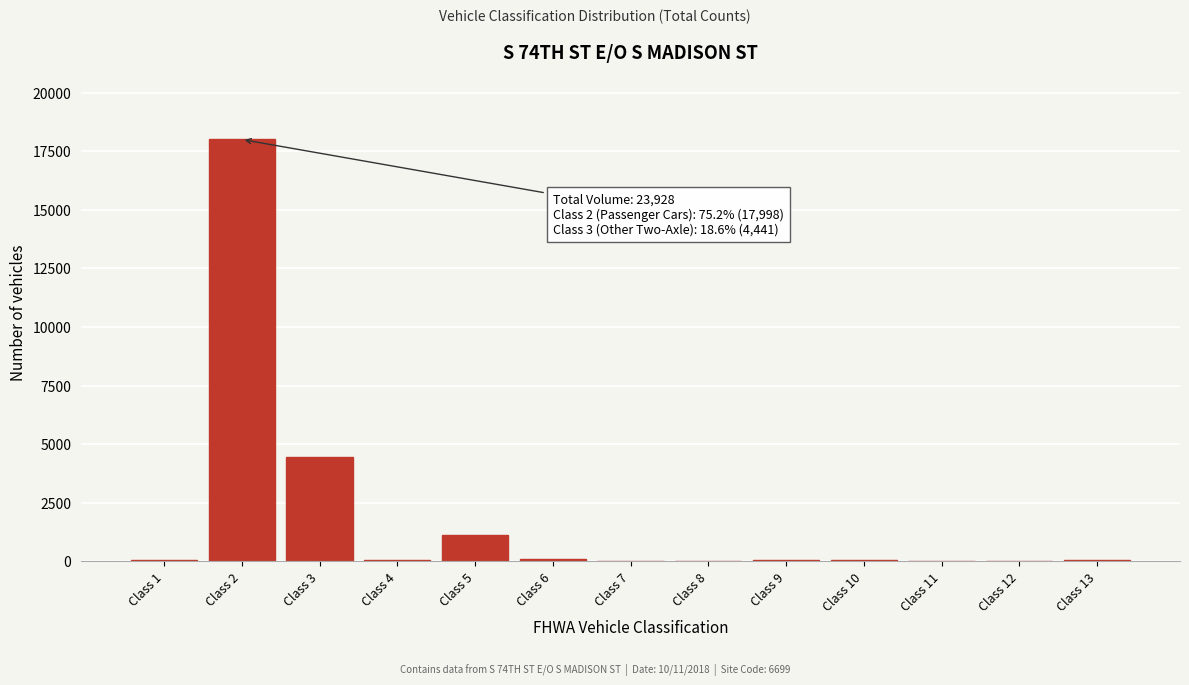

What is the sum of all values?

23928